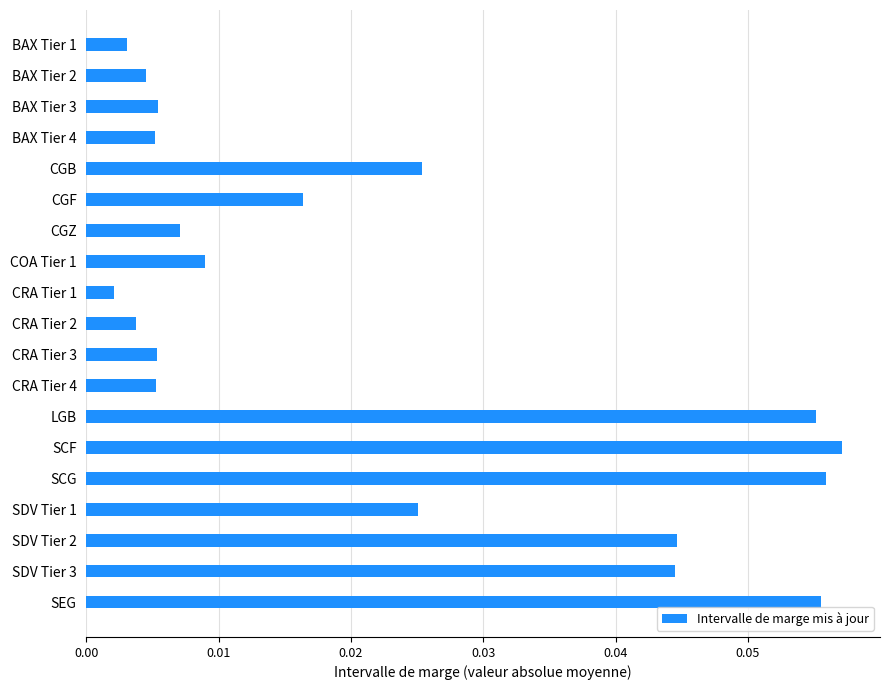

Where is the data nearest to the value 0?

CRA Tier 1